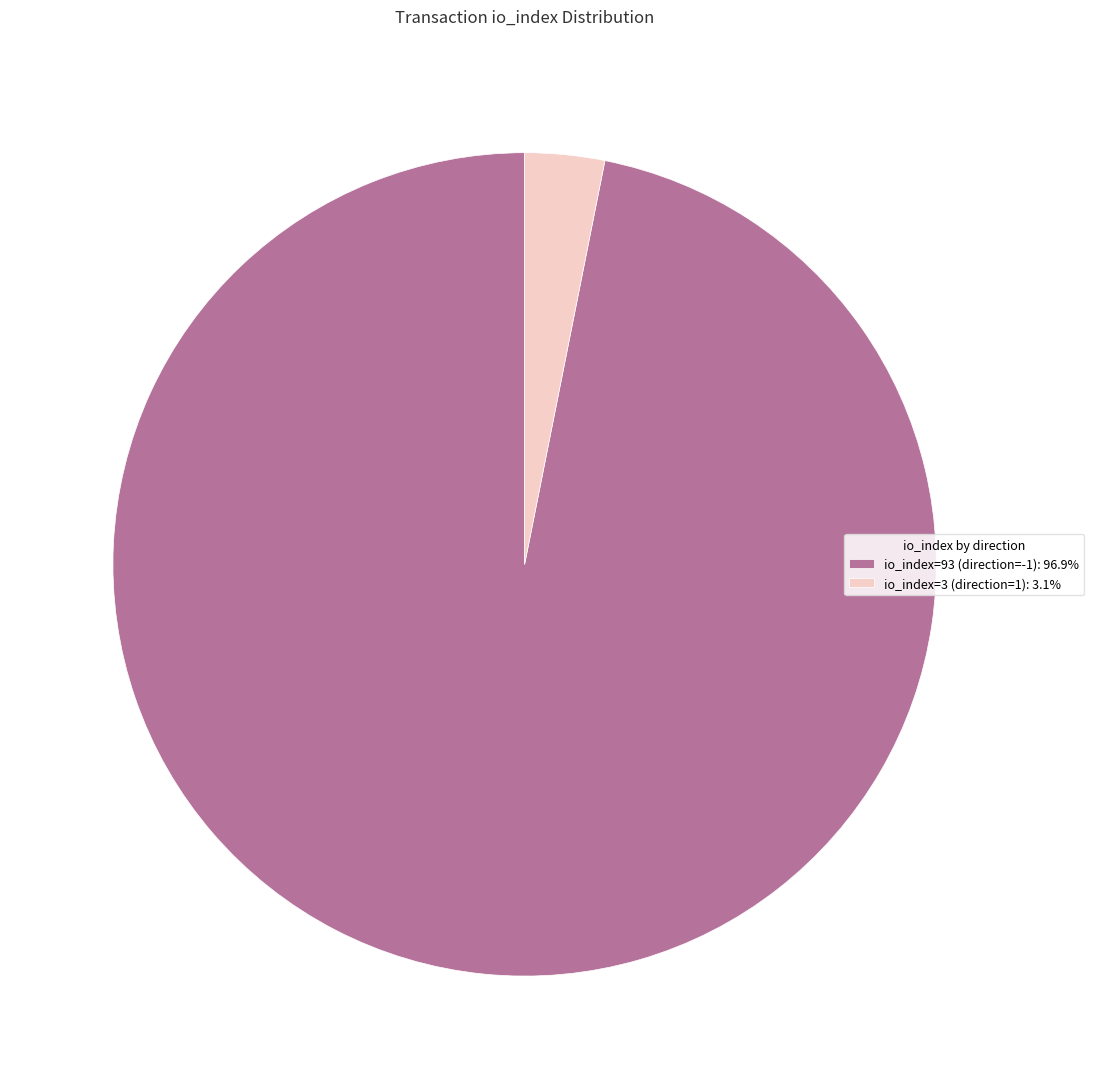

Combined, do io_index=93 (direction=-1) and io_index=3 (direction=1) account for over 50%?

Yes